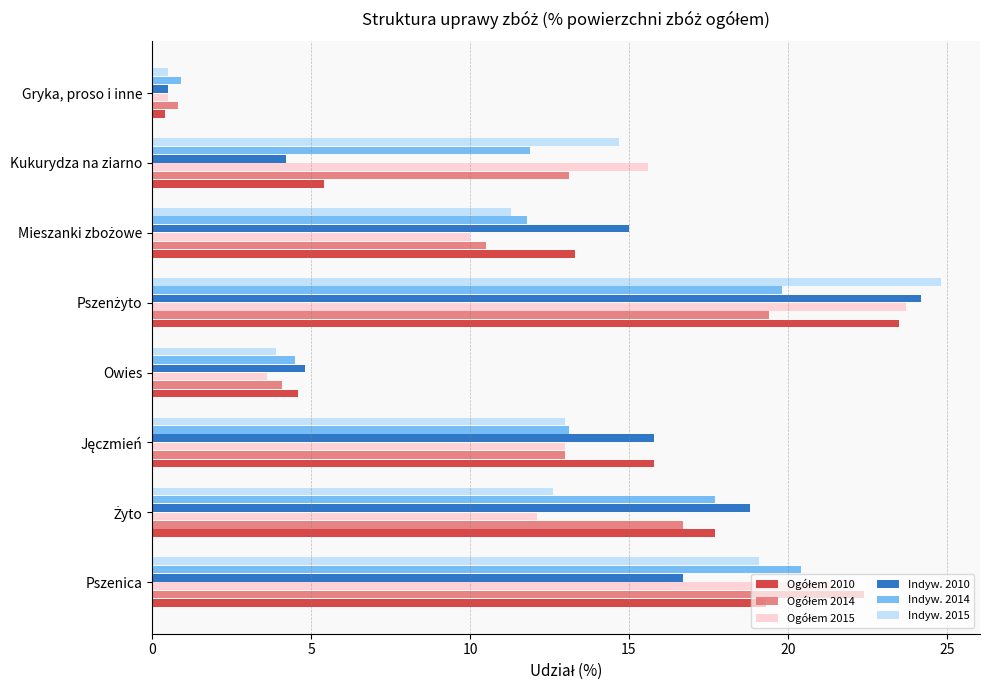

Which series has the largest range (max minus min)?

Indyw. 2015